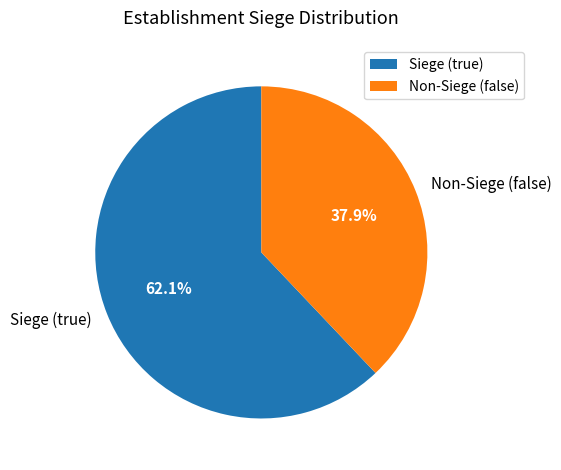

Between Non-Siege (false) and Siege (true), which is larger?

Siege (true)